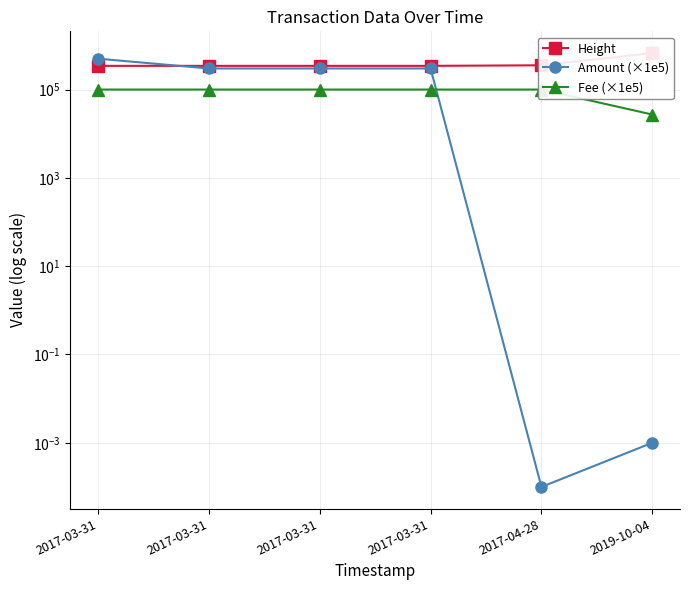

Which series has the largest total across all categories?

Height